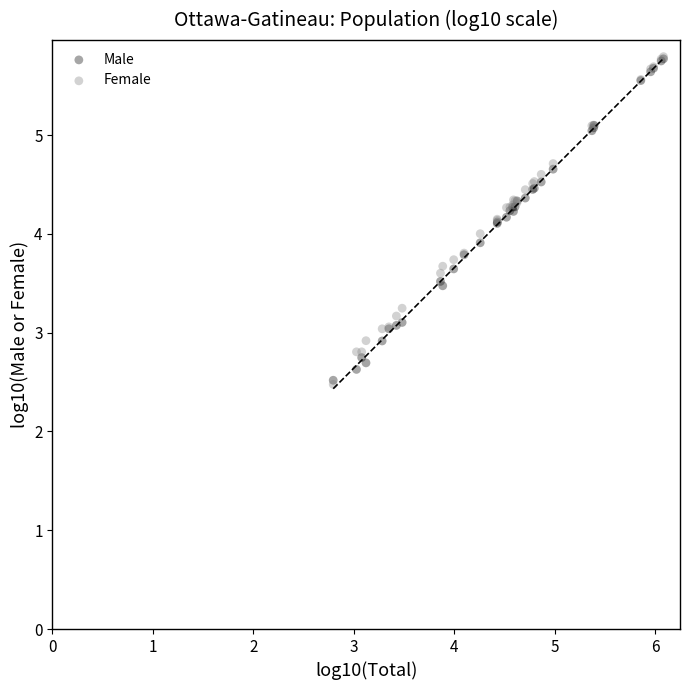

What are all the series names shown in the legend?

Male, Female